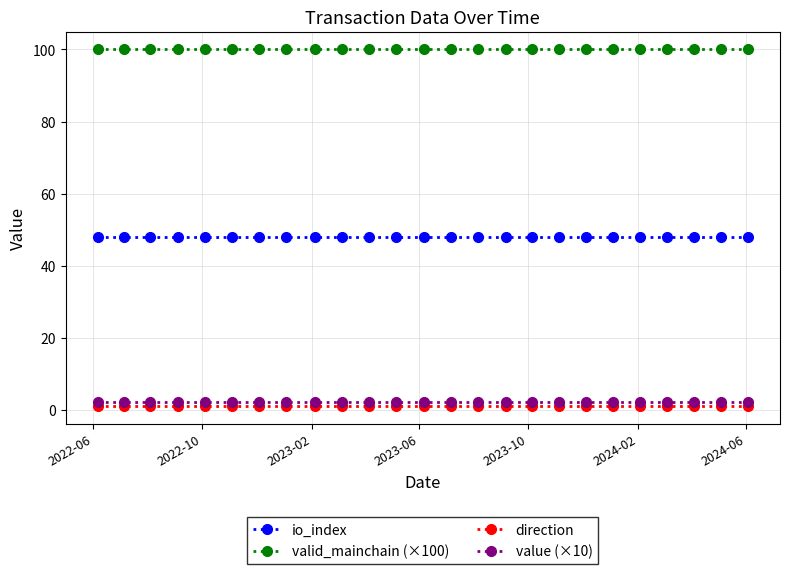

What is the average value of the direction series?

1.0